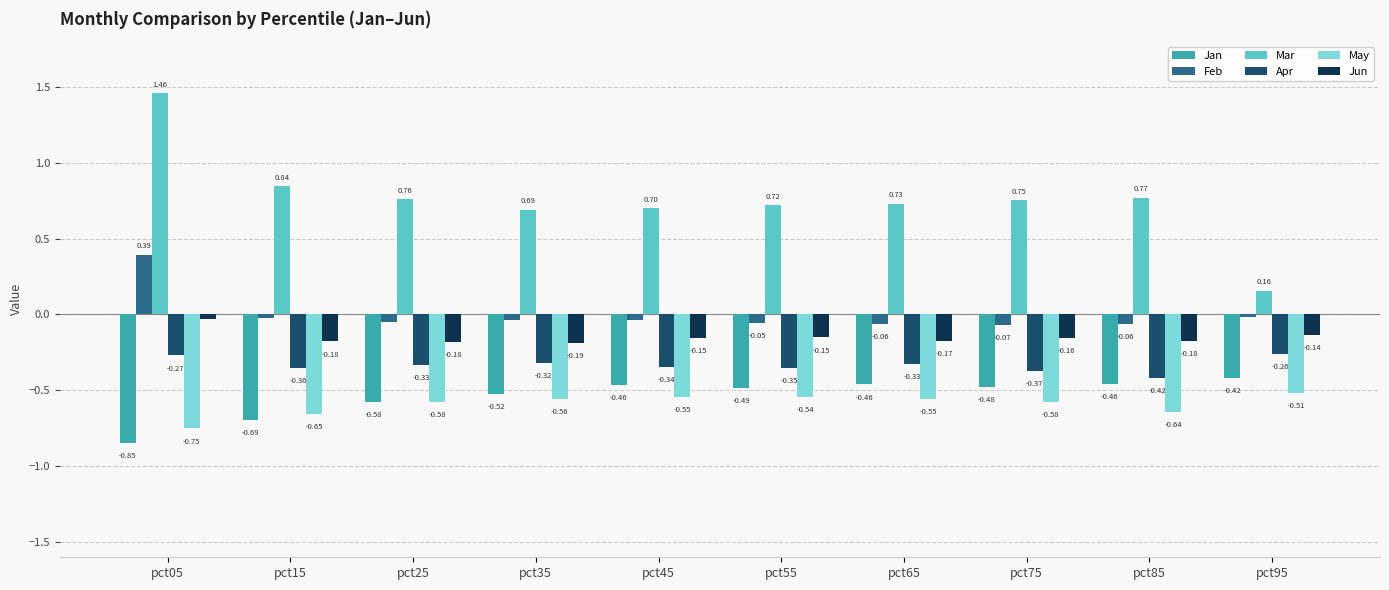

At which category does the chart reach its minimum across all series?

pct05